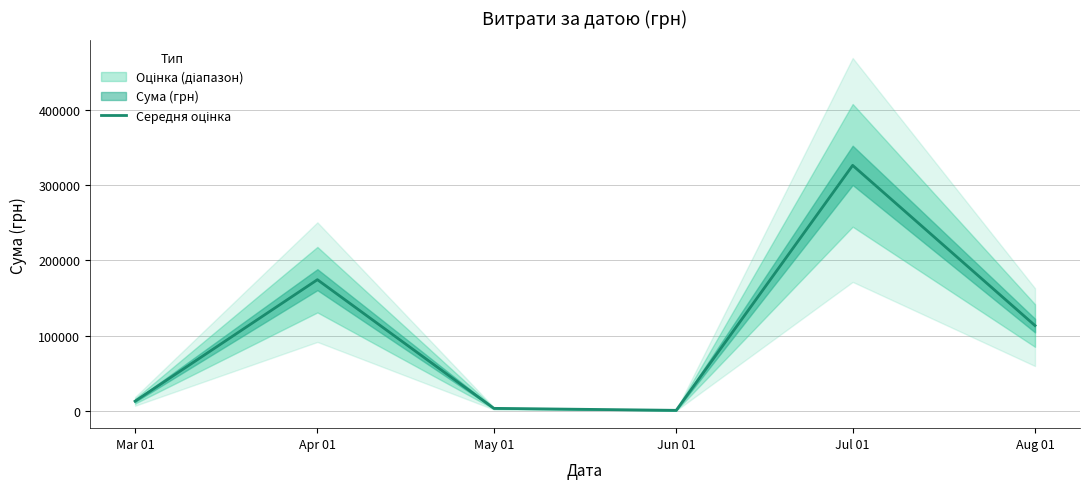

Reading left to right, transcribe all the data shown in this chart.

12746.9	174434.8	3225.4	600.0	326572.3	113398.5